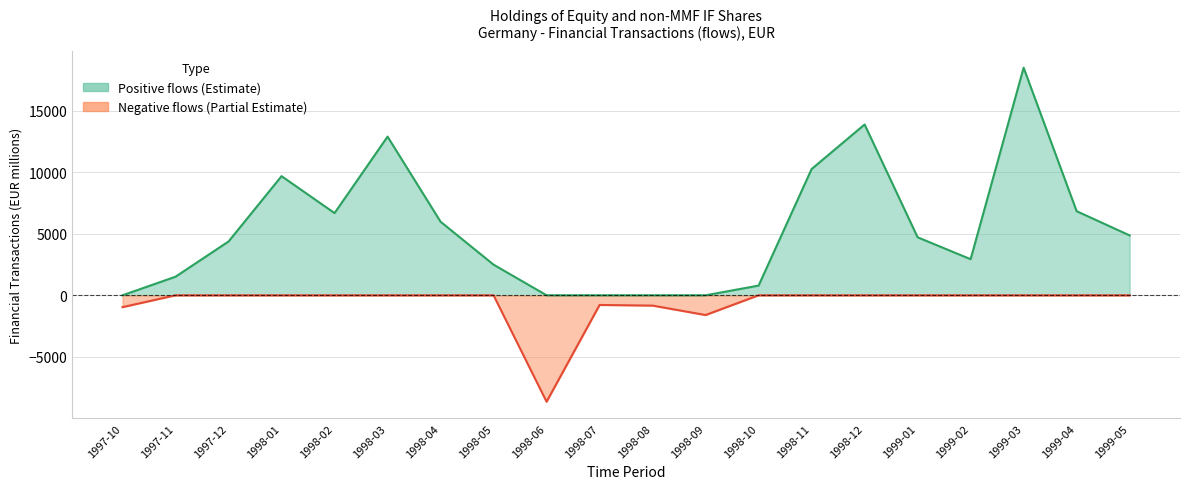

Where is the first local maximum for OBS_VALUE_neg?

1998-07